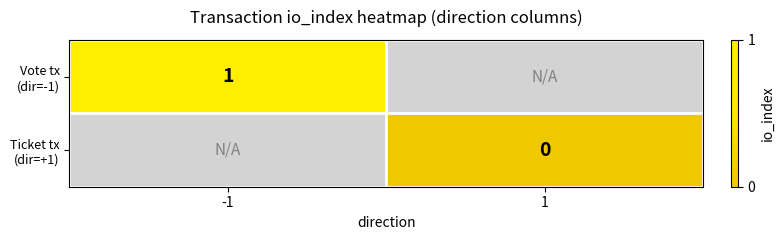

The value of Vote tx (dir=-1) at -1 is 1.7. True or false?

False